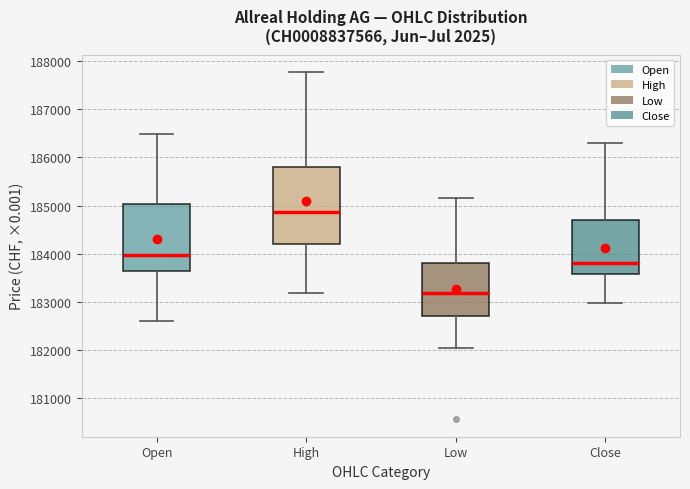

Reading left to right, read every box against the y-axis: the position of its median line, the range the box covers, and the ends of its whiskers. The values are not printed on the chart, so give them approximately, as read against the axis.

Open: median 184000, box 183600 to 185000, whiskers 182600 to 186500
High: median 184900, box 184200 to 185800, whiskers 183200 to 187800
Low: median 183200, box 182700 to 183800, whiskers 182000 to 185200
Close: median 183800, box 183600 to 184700, whiskers 183000 to 186300